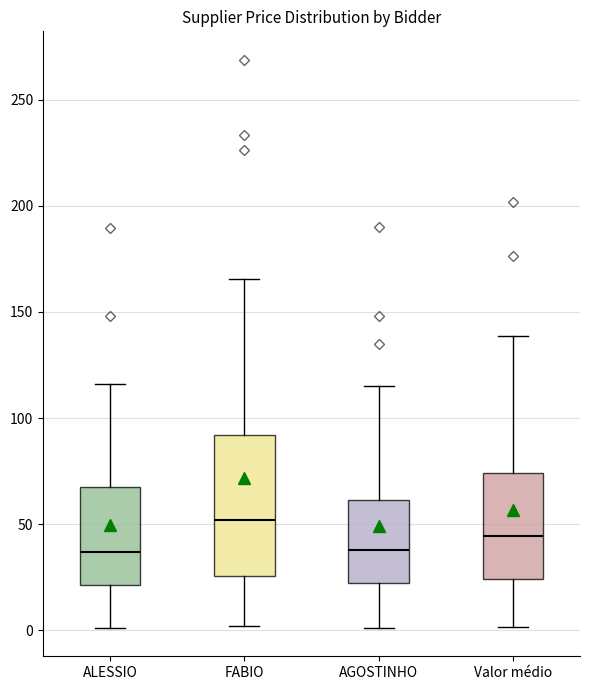

Reading left to right, transcribe this box plot: for each box, give where its median line is, the range the box spans, and where its two whiskers end, as read against the y-axis. The values are not printed on the chart, so give them approximately, as read against the axis.

ALESSIO: median 35, box 20 to 65, whiskers 0 to 115
FABIO: median 50, box 25 to 90, whiskers 0 to 165
AGOSTINHO: median 40, box 20 to 60, whiskers 0 to 115
Valor médio: median 45, box 25 to 75, whiskers 0 to 140